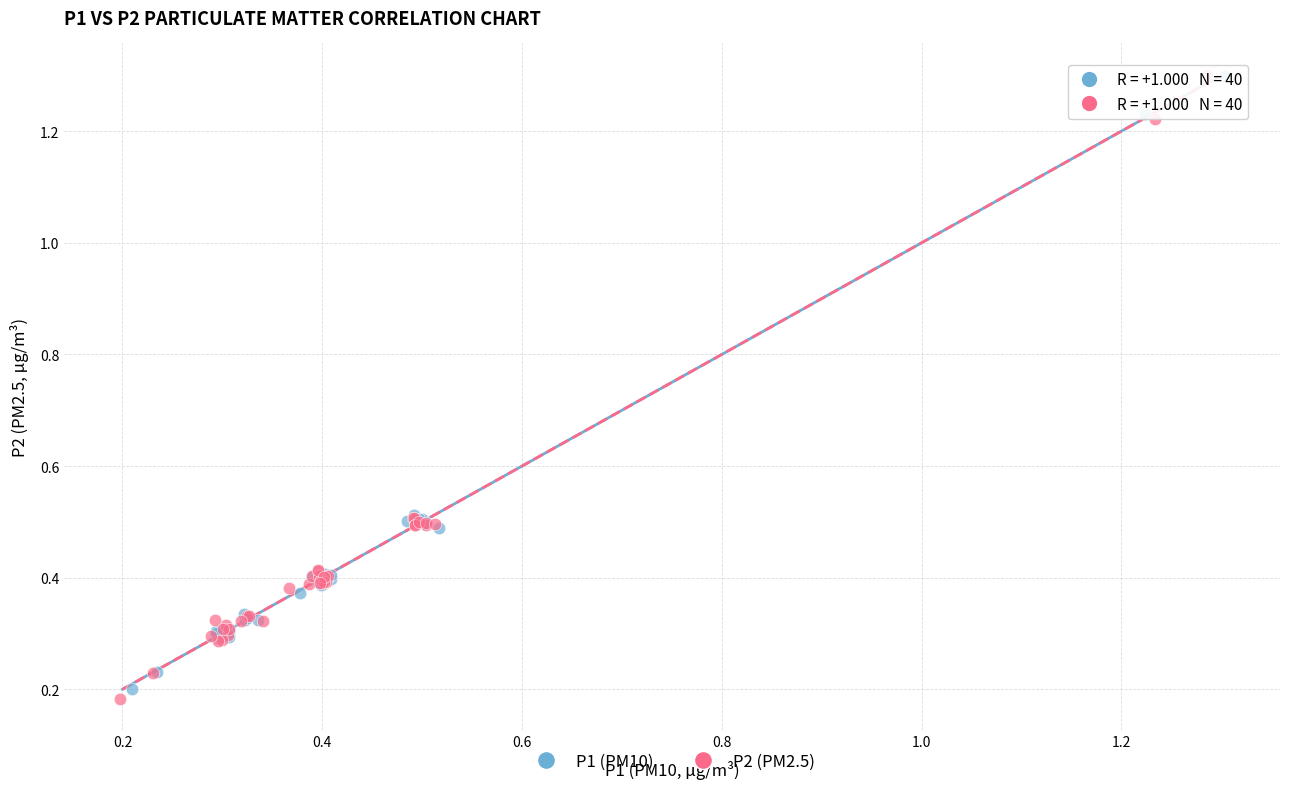

Which series has the largest Y range (max minus min)?

P2 (PM2.5)